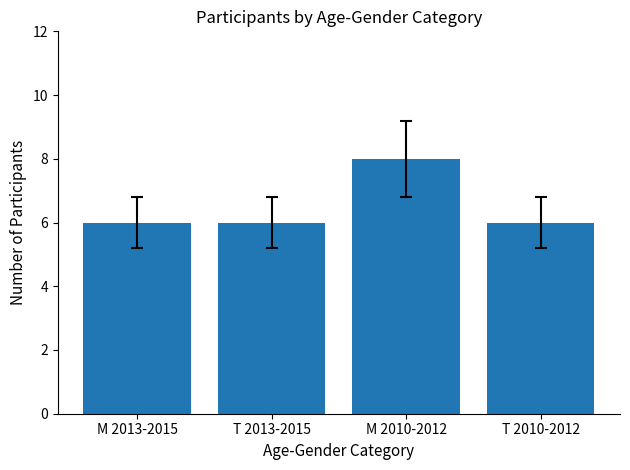

Which category has the highest value across all series?

M 2010-2012